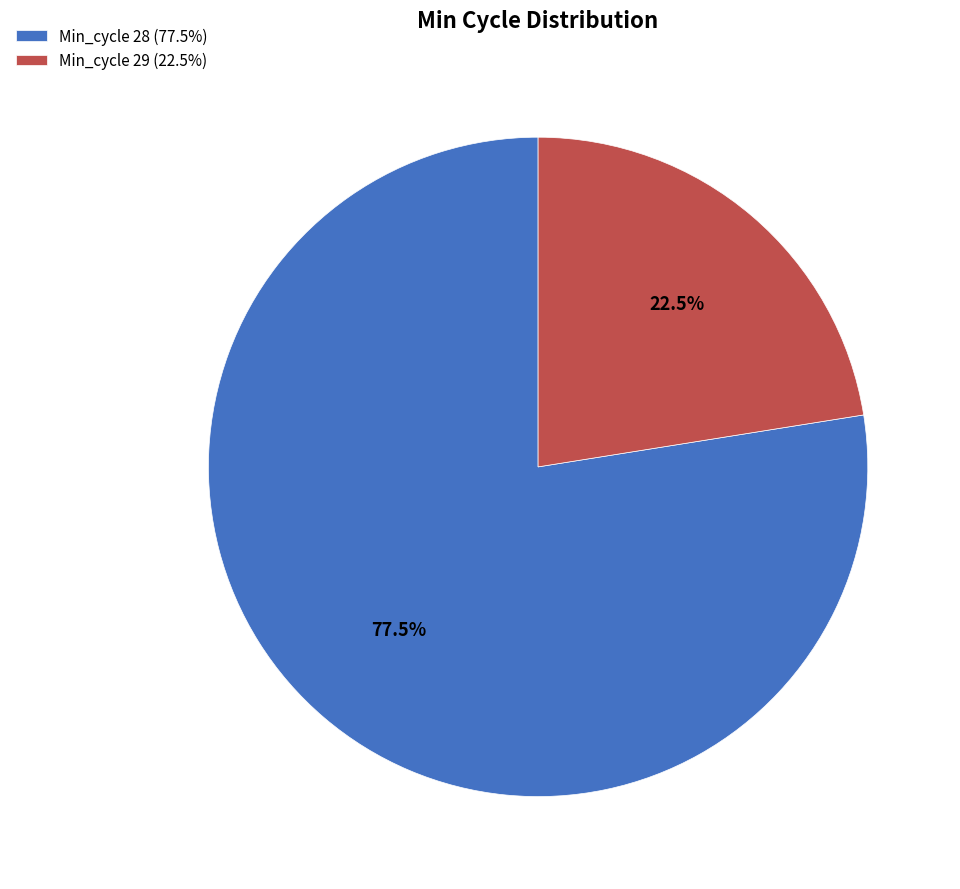

Which category has the smallest portion of the pie?

Min_cycle 29 (22.5%)